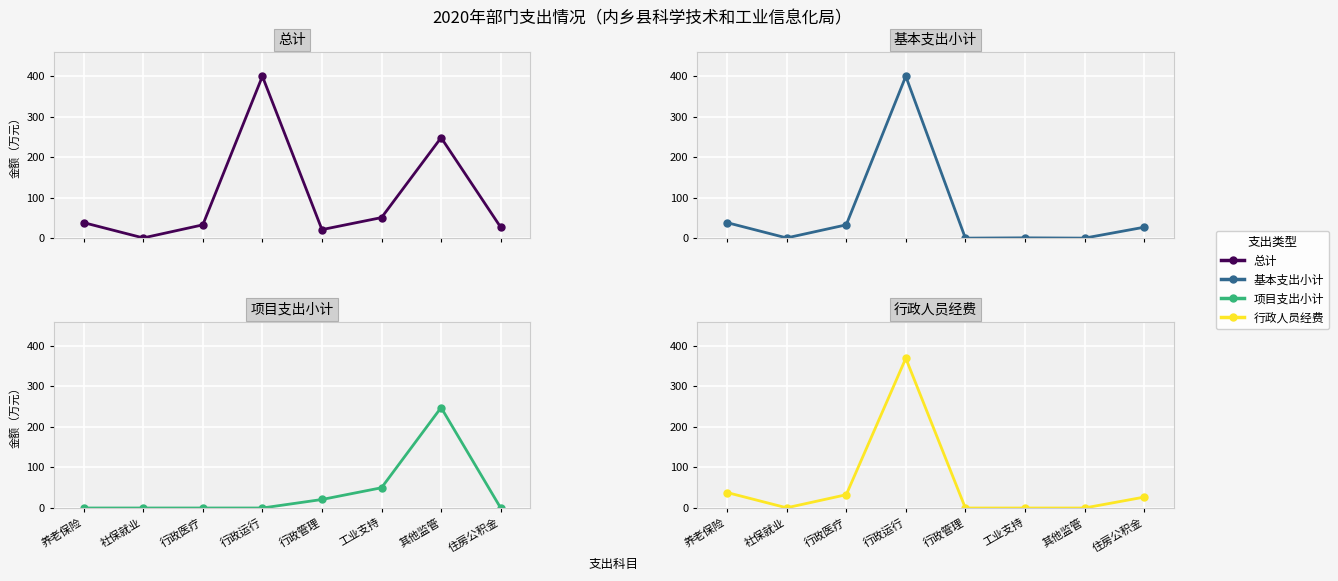

What are all the series names shown in the legend?

总计, 基本支出小计, 项目支出小计, 行政人员经费